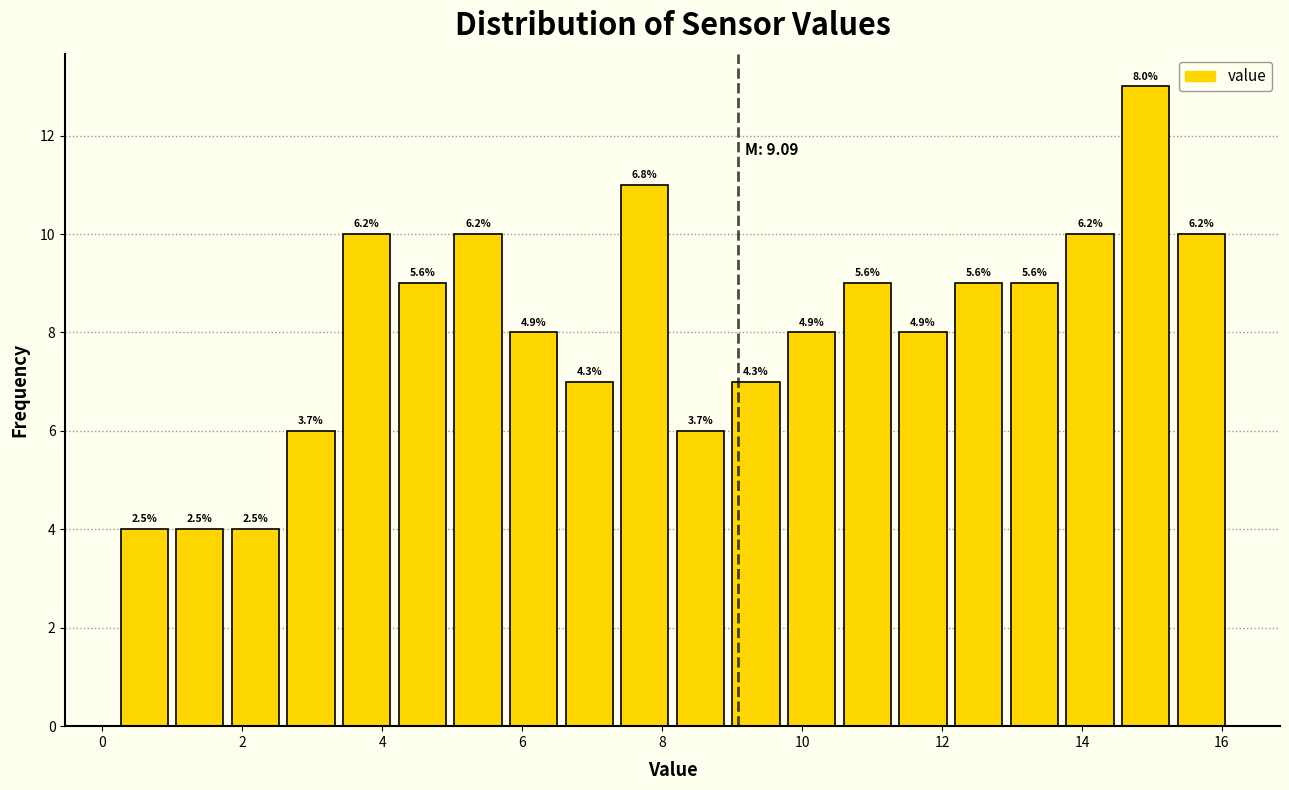

Around what value on the x-axis is the tallest bar? Give the approximate position of its centre, as read against the axis.

15.0